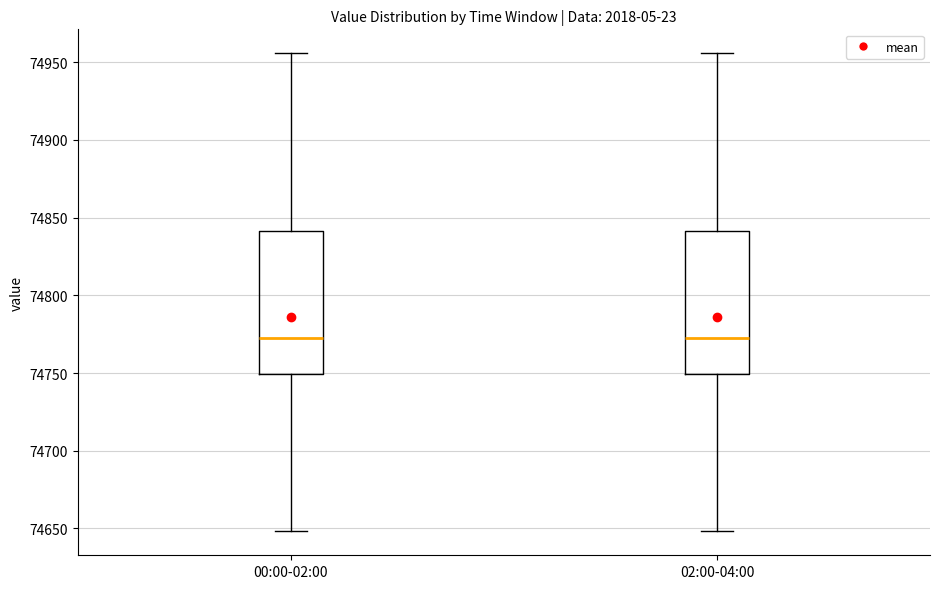

Where does the lower whisker of the box for 02:00-04:00 end on the y-axis? The values are not printed on the chart, so give them approximately, as read against the axis.

74650